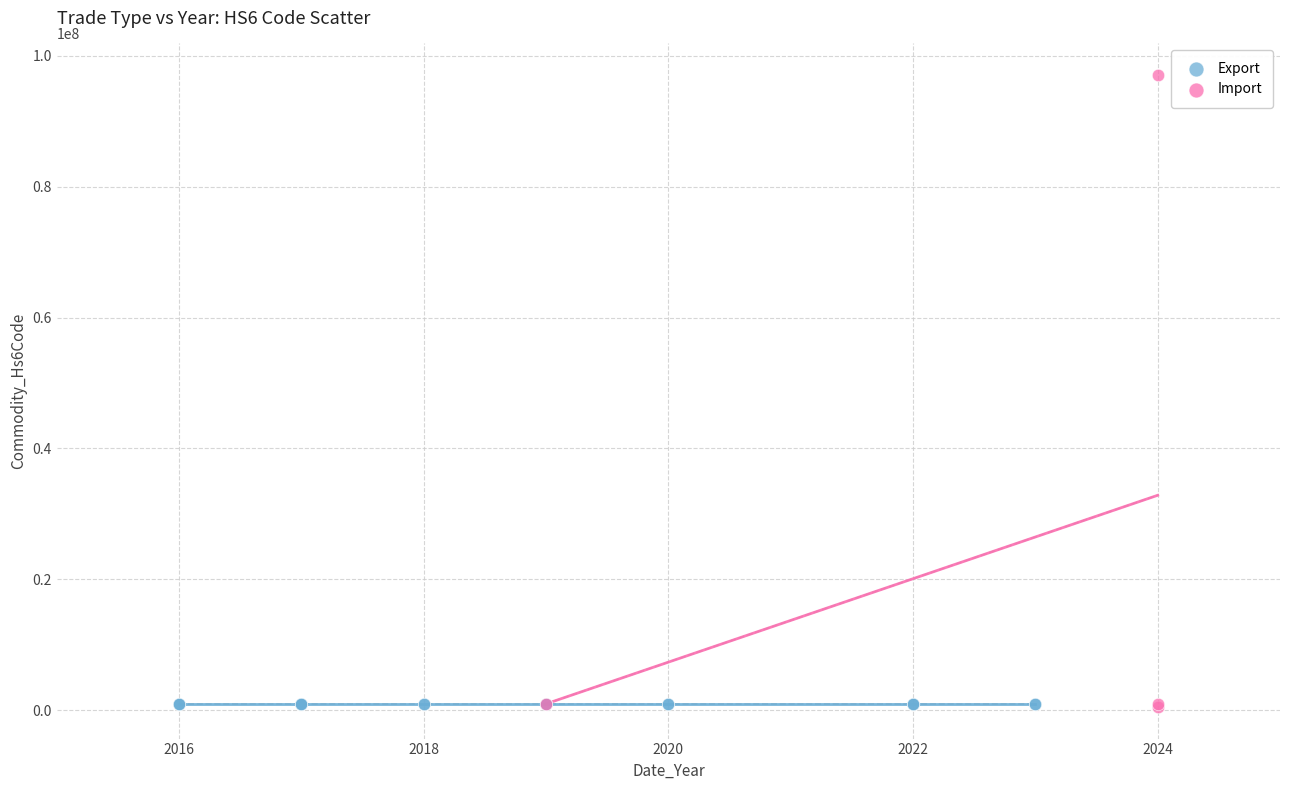

What are all the series names shown in the legend?

Export, Import